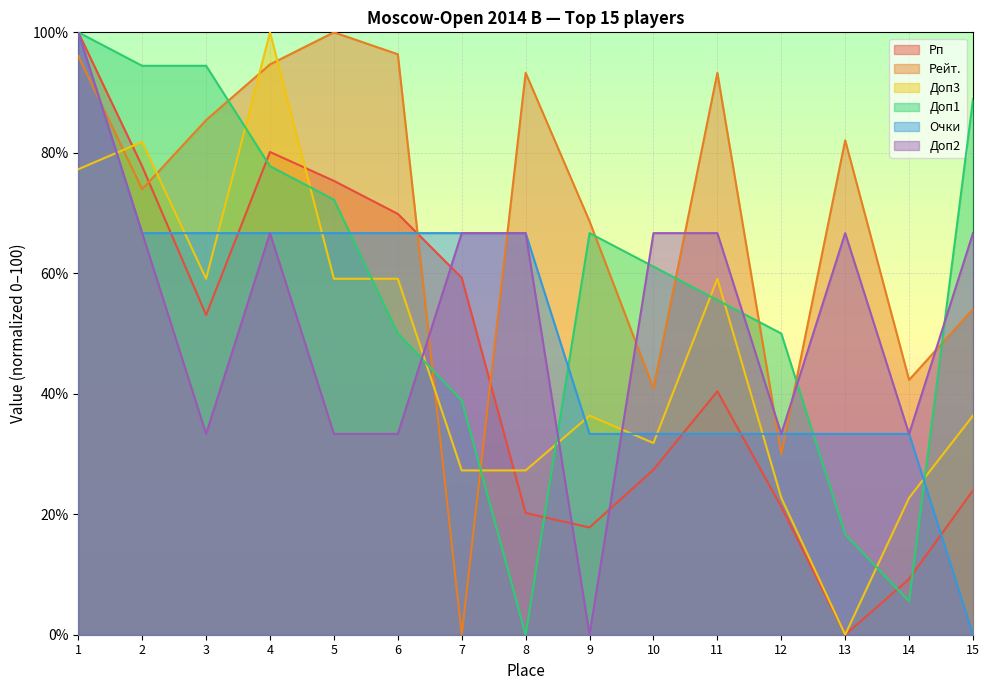

Is the value of Очки at 1 greater than the value of Рейт. at 5?

No